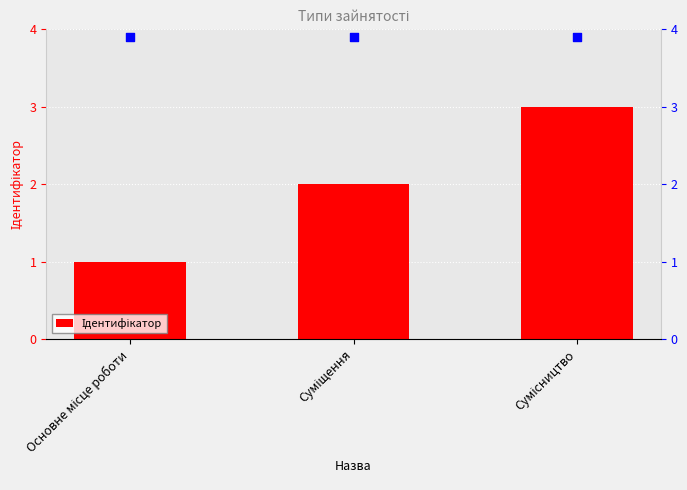

What is the ratio of the value at Основне місце роботи to the value at Сумісництво?

0.3